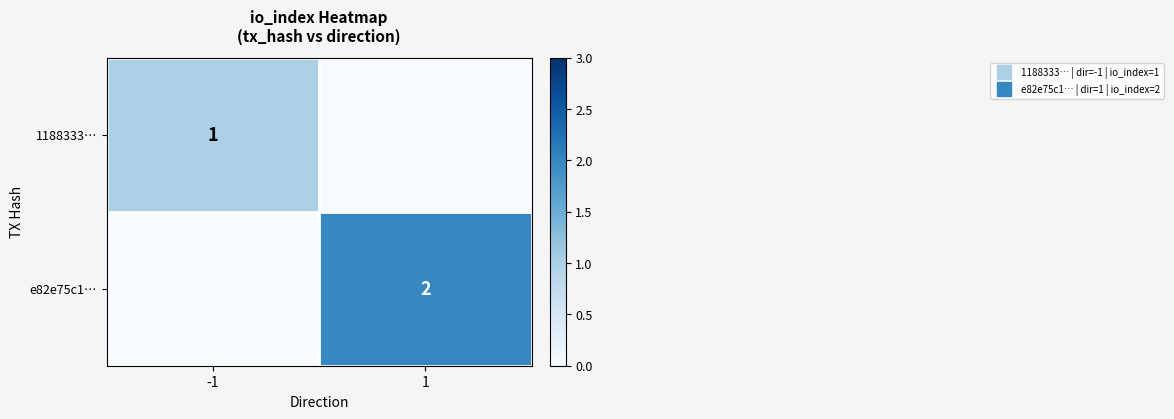

List the labels in order of e82e75c1… value, smallest first.

-1, 1